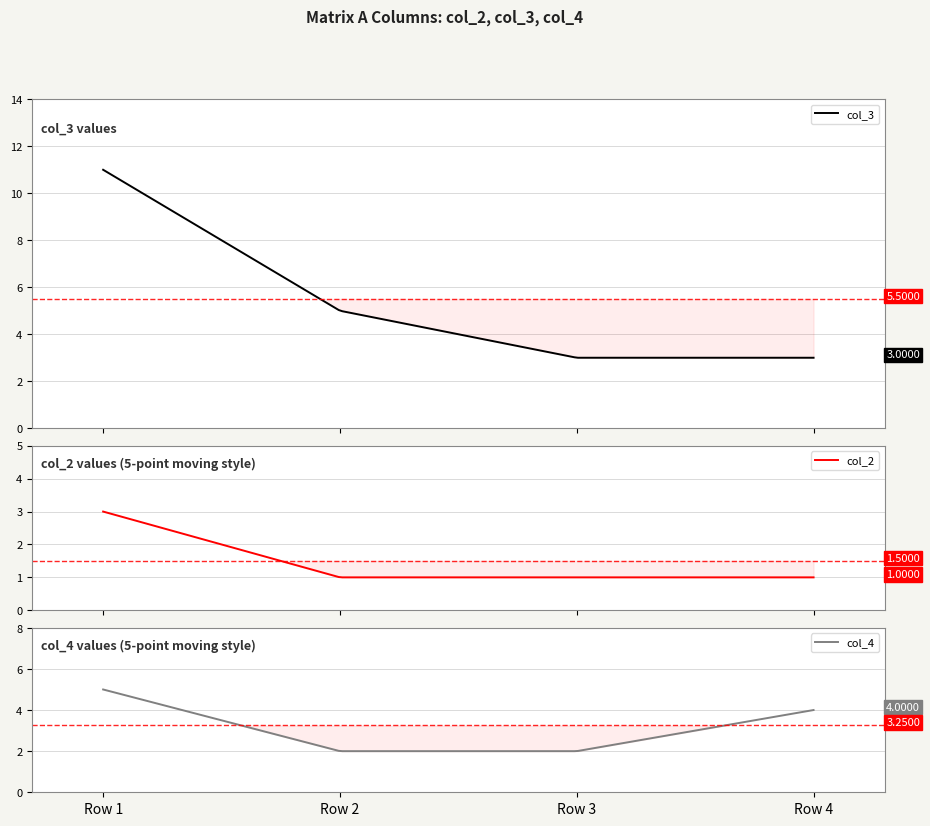

The col_4 series shows 3 at Row 3. True or false?

False